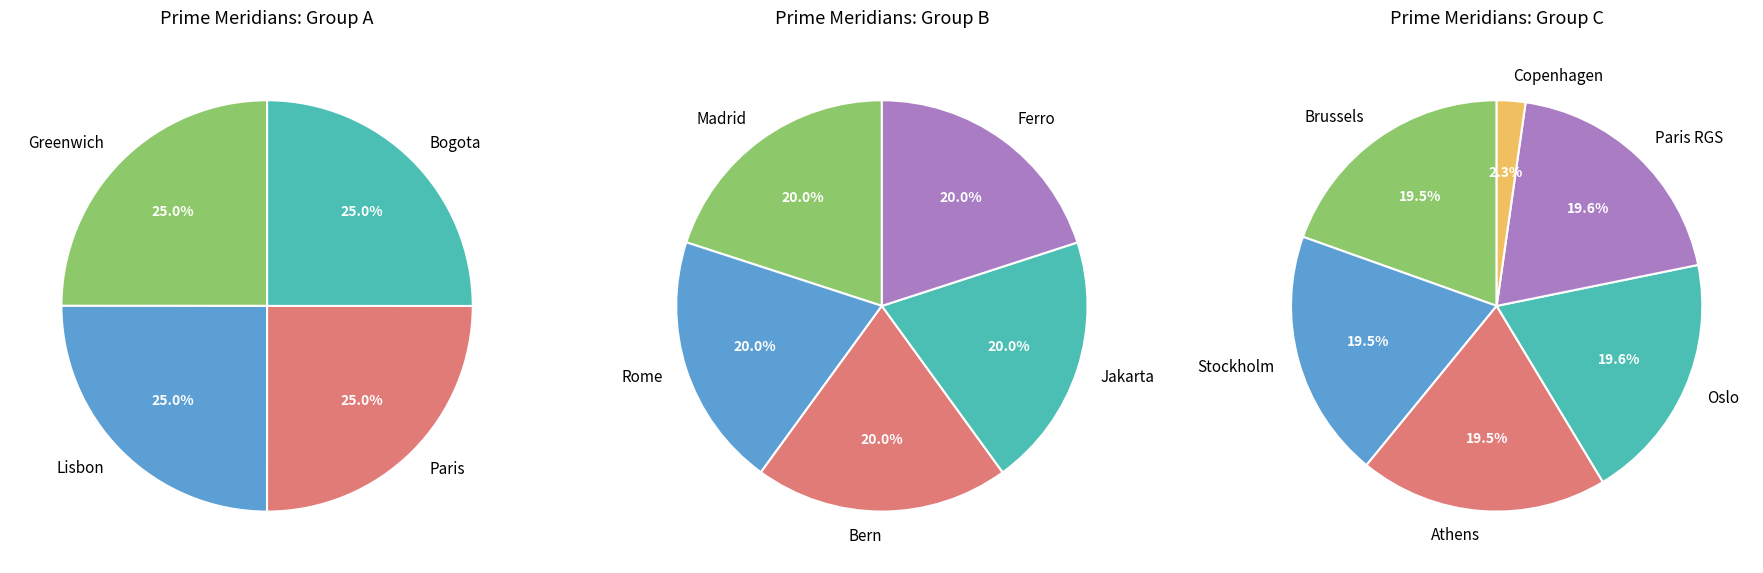

The Brussels slice represents 21% of the pie. True or false?

False